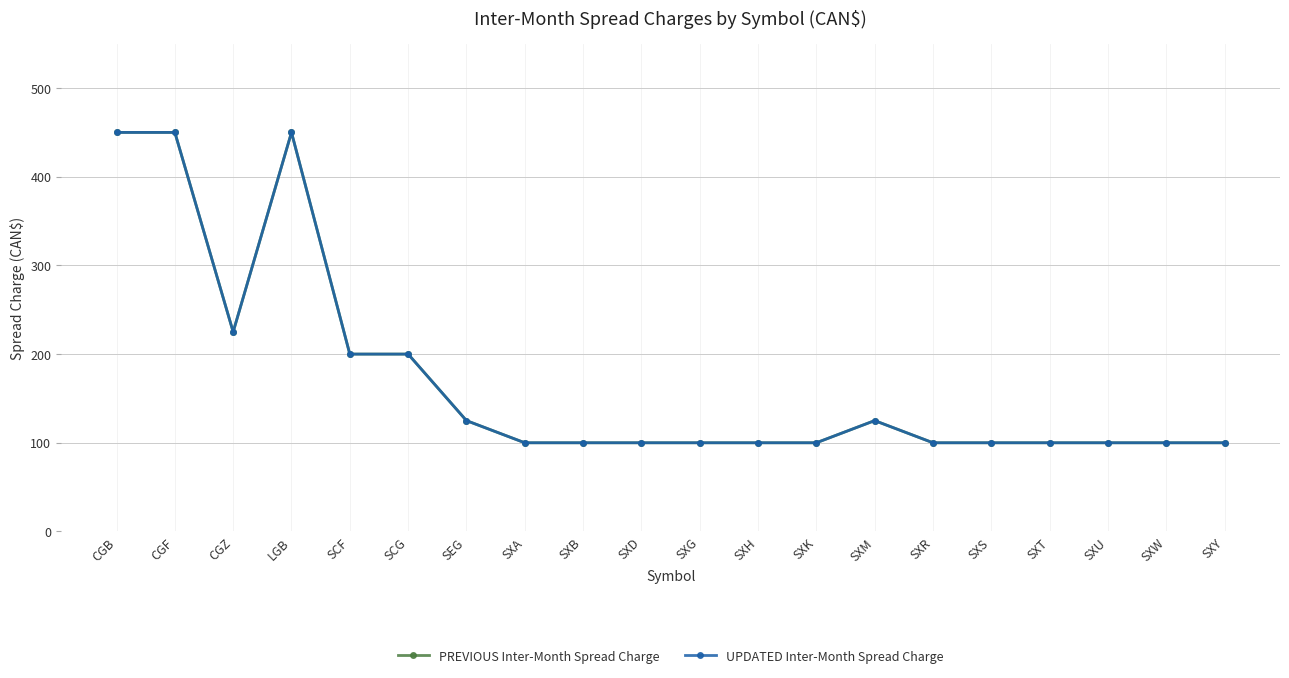

What is the label of the 9th point from the left?

SXB